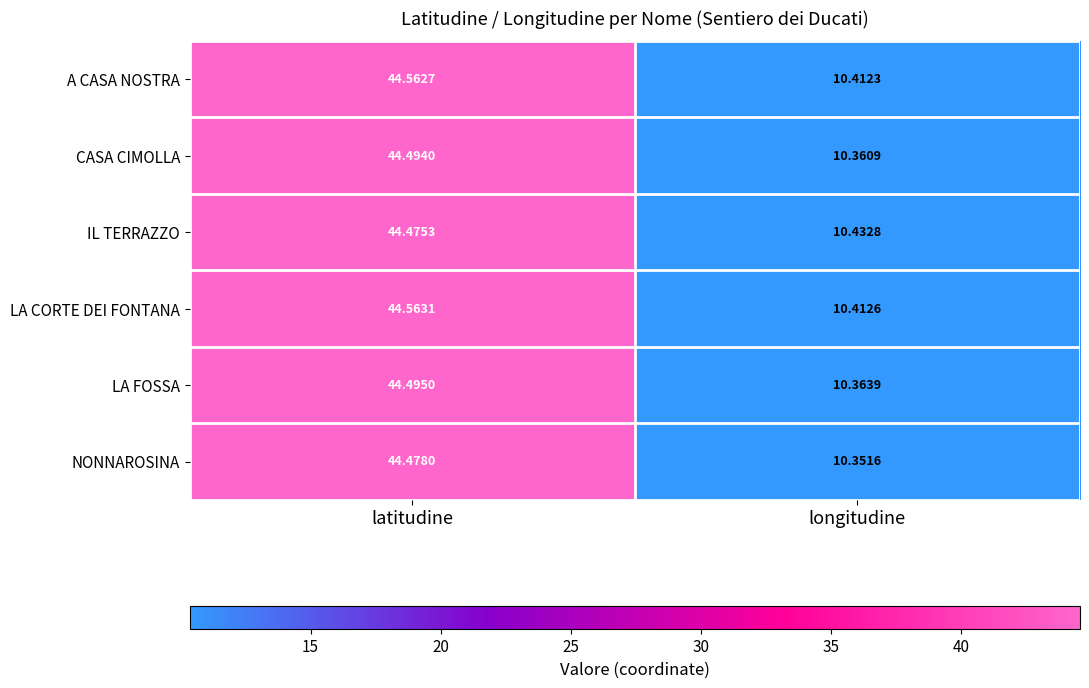

Where is IL TERRAZZO nearest to the value 27?

longitudine